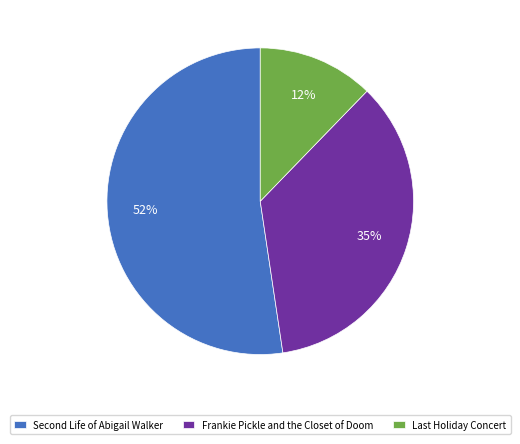

Count the number of slices in the pie.

3